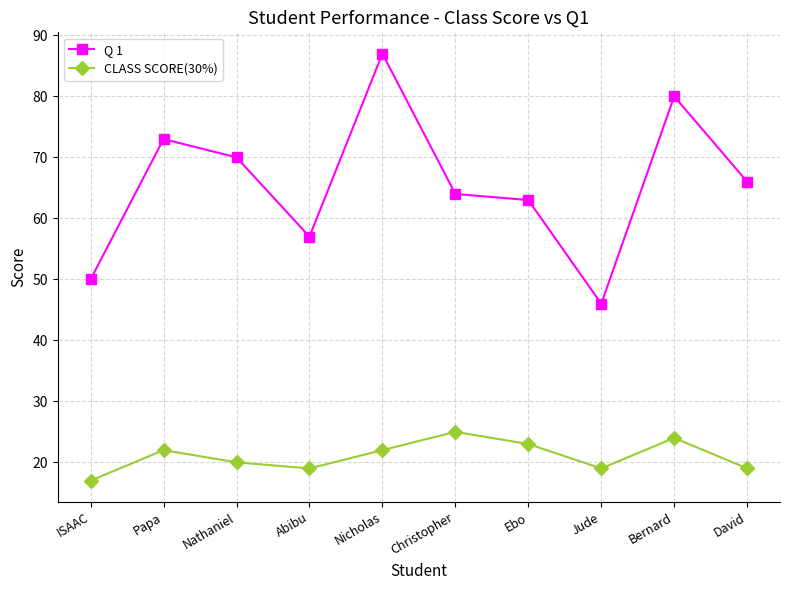

True or false: Q 1 and CLASS SCORE(30%) cross at least once.

False